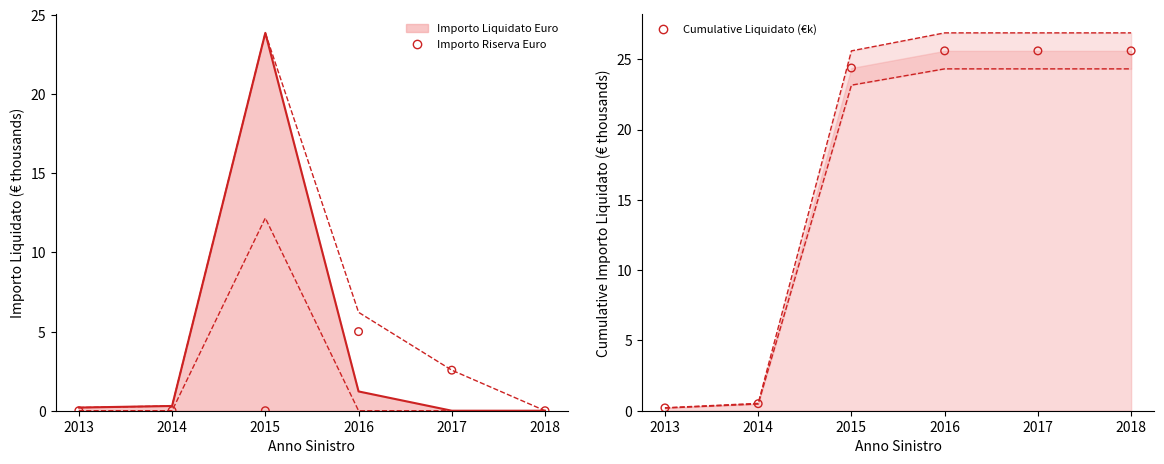

What is the total value across all series at 2018?

25.6